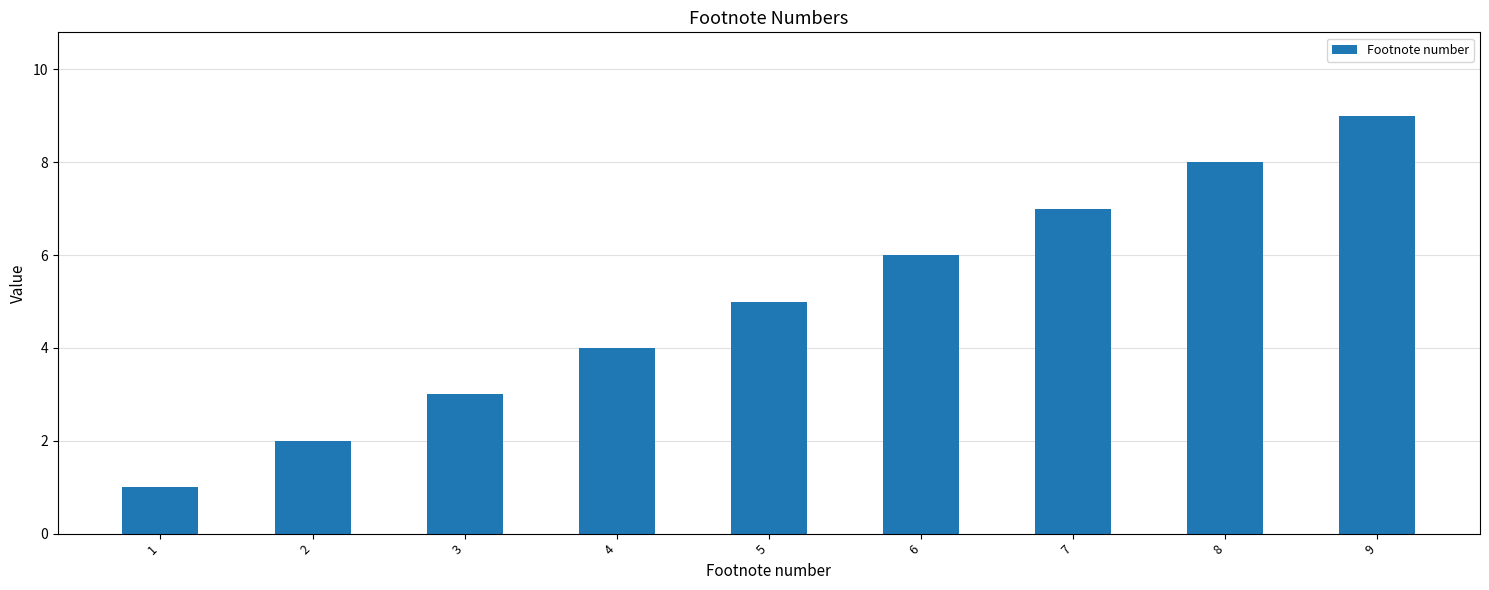

Reading left to right, list all the values displayed in this chart.

1	2	3	4	5	6	7	8	9